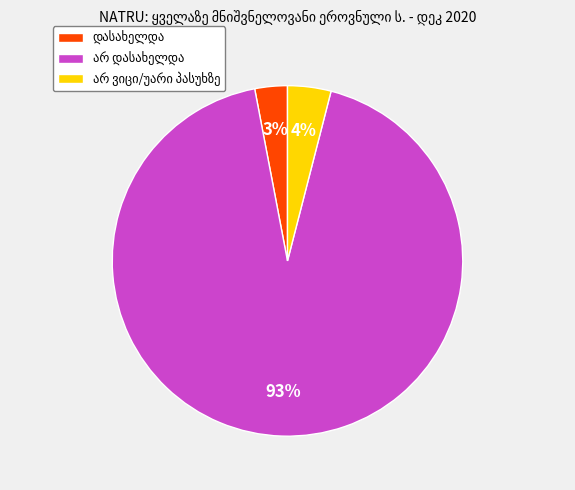

To the nearest percent, what is the average slice percentage?

33%